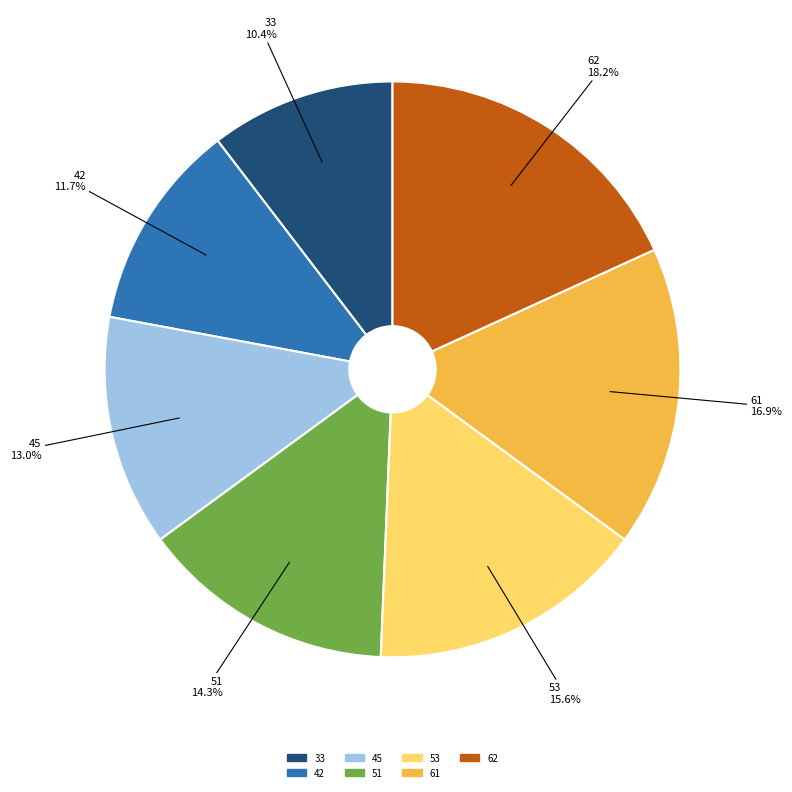

Which category has the smallest portion of the pie?

33